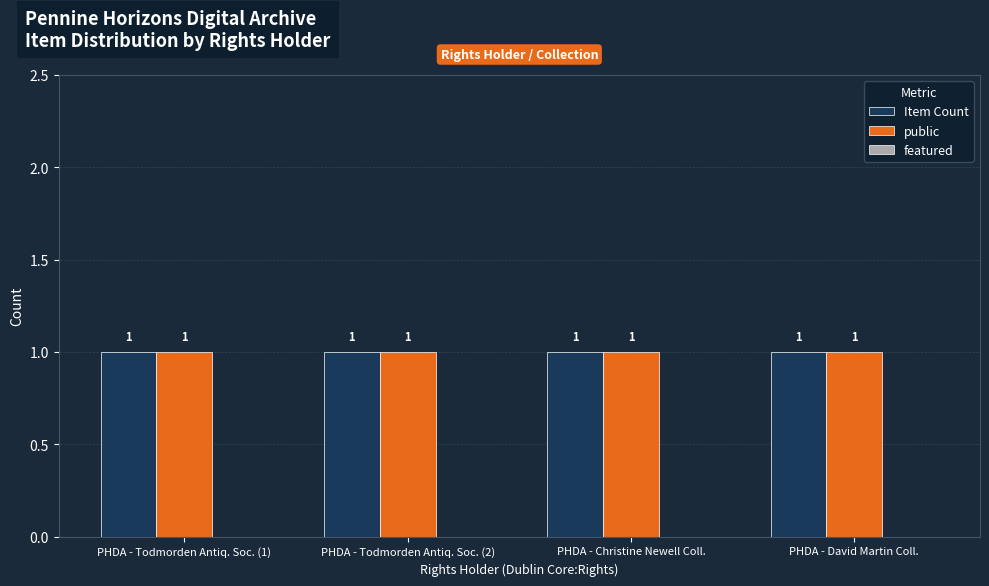

How many groups of bars are there?

4